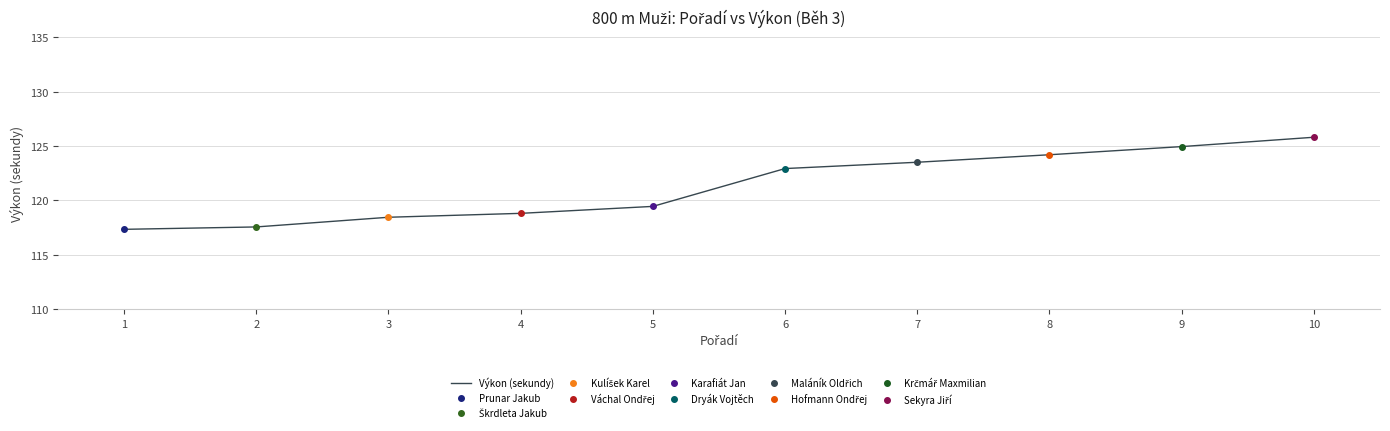

How many categories are shown in the chart?

10